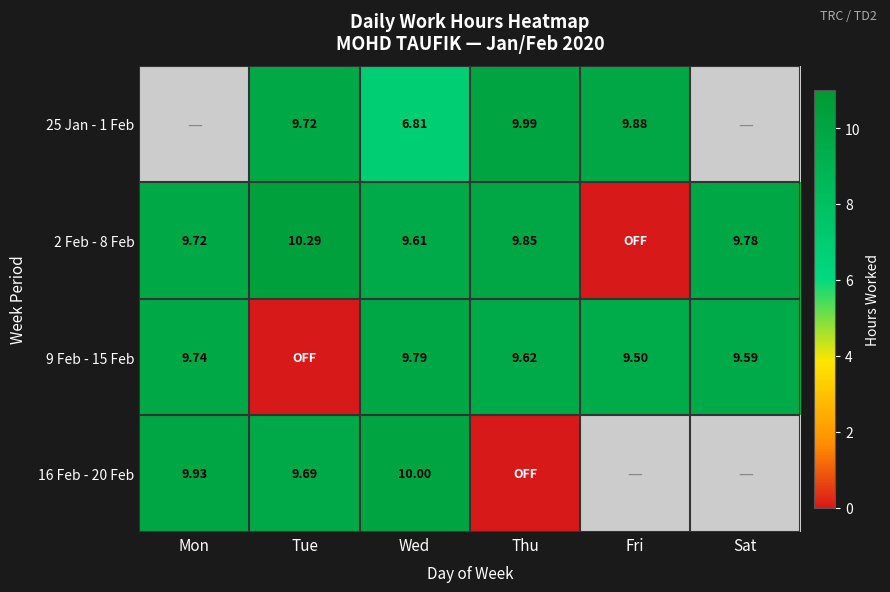

Is the value of 2 Feb - 8 Feb at Mon greater than the value of 9 Feb - 15 Feb at Sat?

Yes